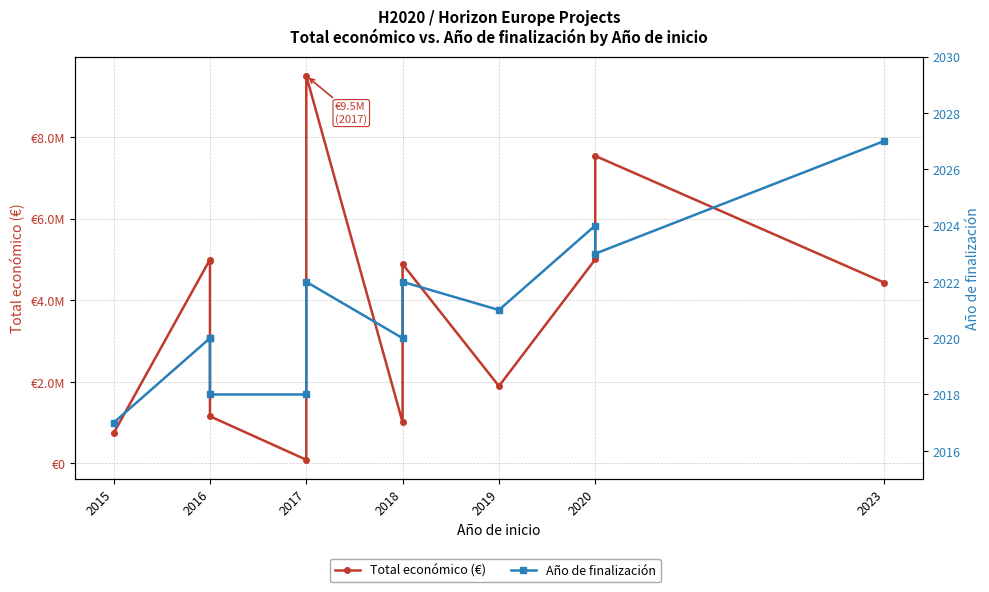

Reading left to right, what are all the values shown in this chart?

Total económico (€): 743564	4997660	4953160	1156225	90988	9500000	1005113	4884493	1895856	4999972	7536303	4431810
Año de finalización: 2017	2020	2020	2018	2018	2022	2020	2022	2021	2024	2023	2027